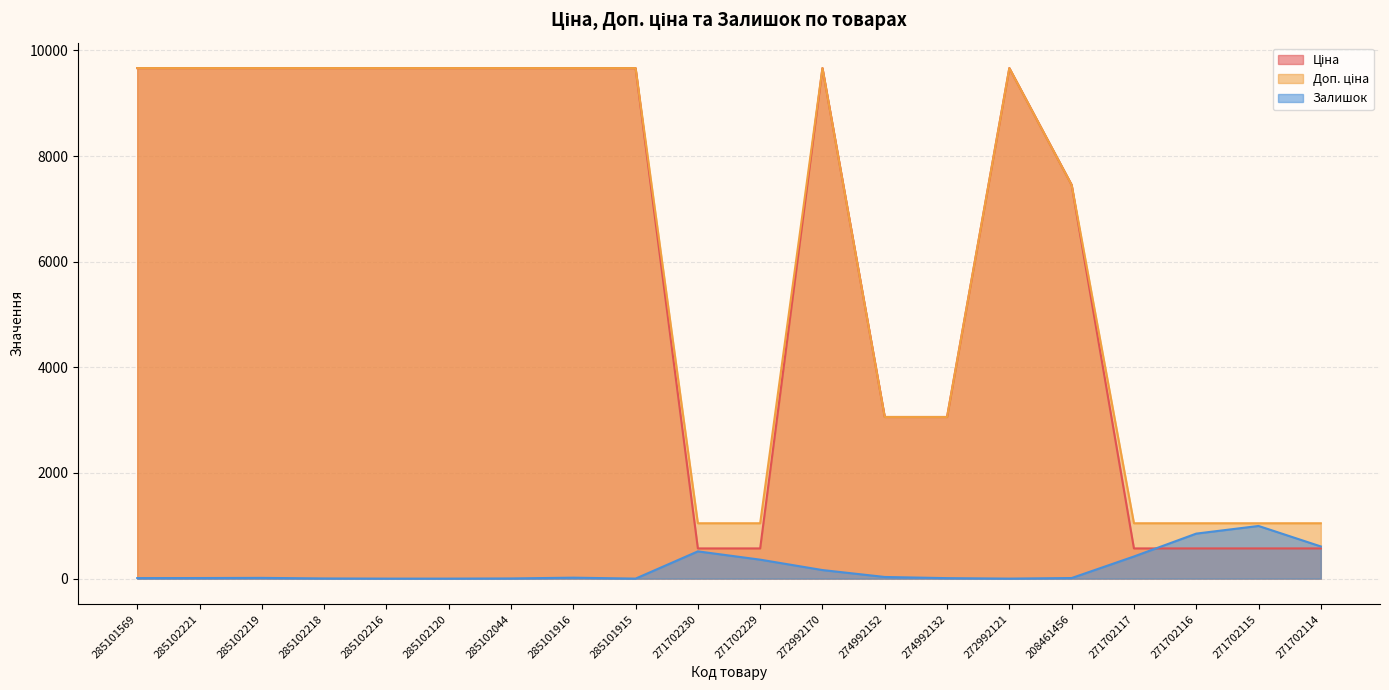

What is the label of the 8th point from the right?

274992152